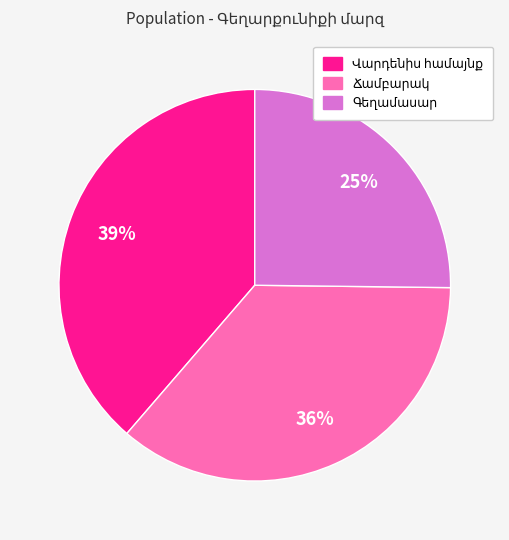

To the nearest percent, what is the average slice percentage?

33%